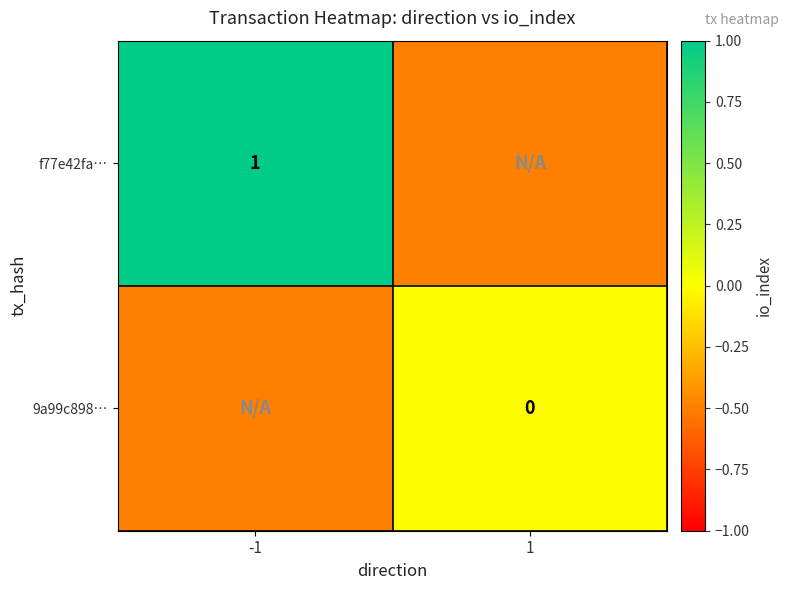

Which label corresponds to the smallest value in the chart?

1